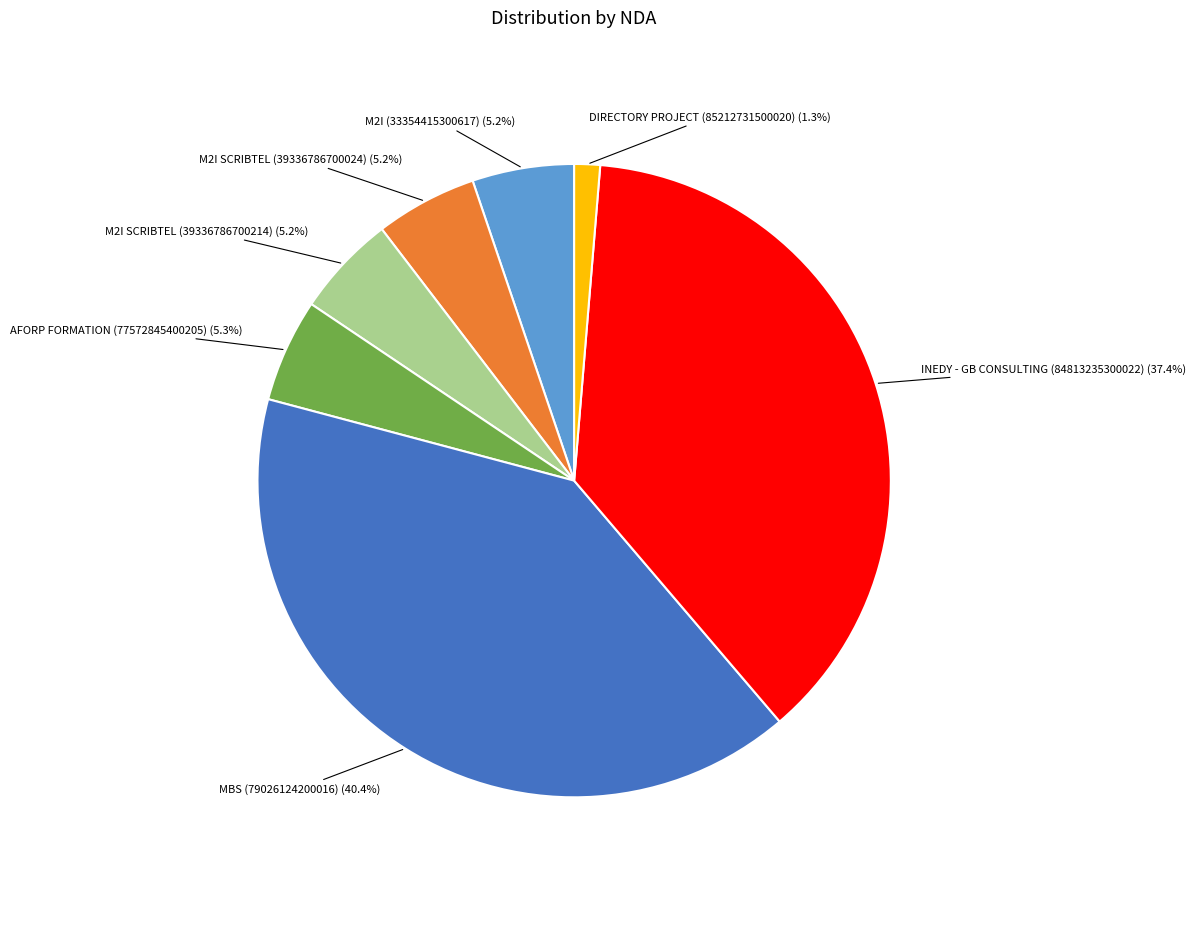

To the nearest percent, what is the average slice percentage?

14%